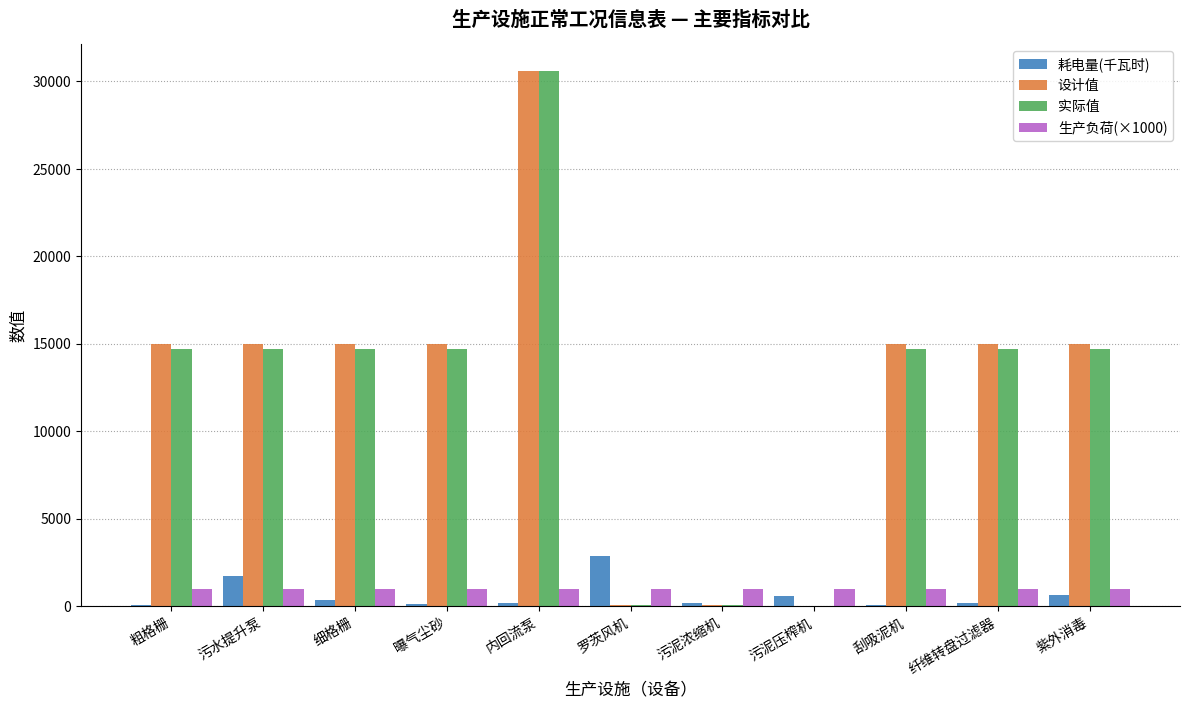

What is the approximate value of 生产负荷(×1000) at 细格栅?

979.0